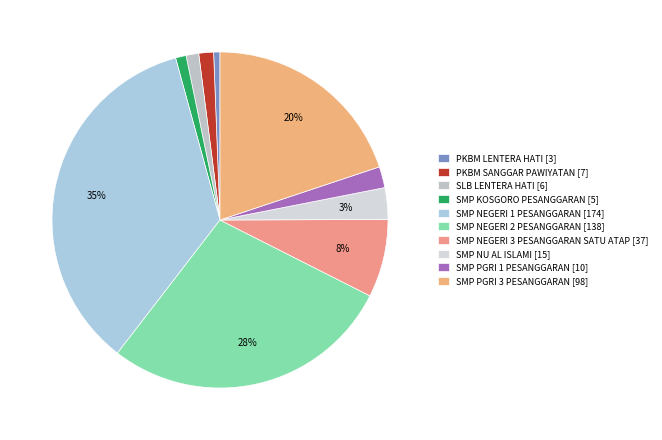

To the nearest percent, what portion does SMP NEGERI 3 PESANGGARAN SATU ATAP represent?

8%